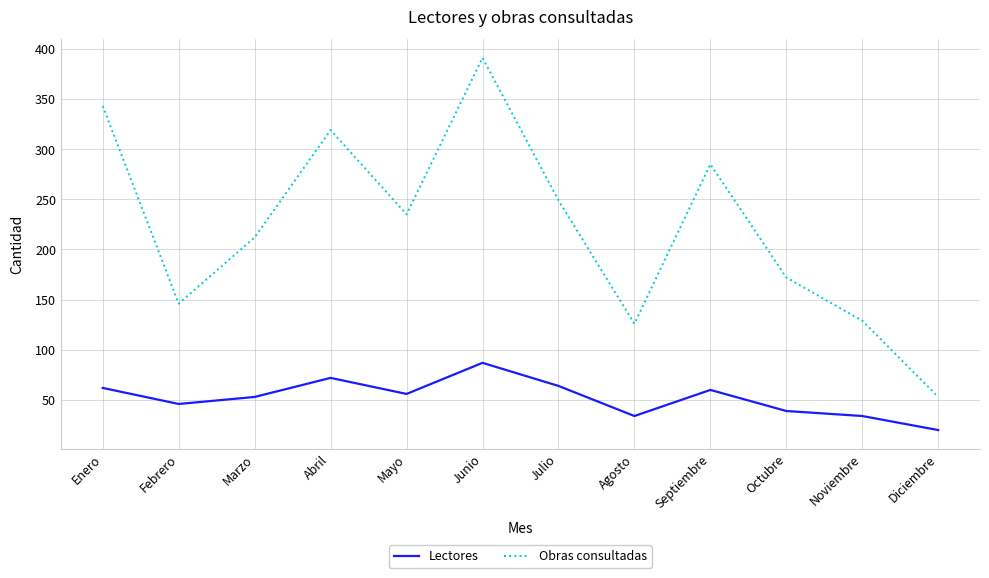

Reading left to right, transcribe all the data shown in this chart.

Lectores: Enero=62	Febrero=46	Marzo=53	Abril=72	Mayo=56	Junio=87	Julio=64	Agosto=34	Septiembre=60	Octubre=39	Noviembre=34	Diciembre=20
Obras consultadas: Enero=343	Febrero=146	Marzo=212	Abril=319	Mayo=235	Junio=391	Julio=249	Agosto=126	Septiembre=285	Octubre=172	Noviembre=129	Diciembre=53